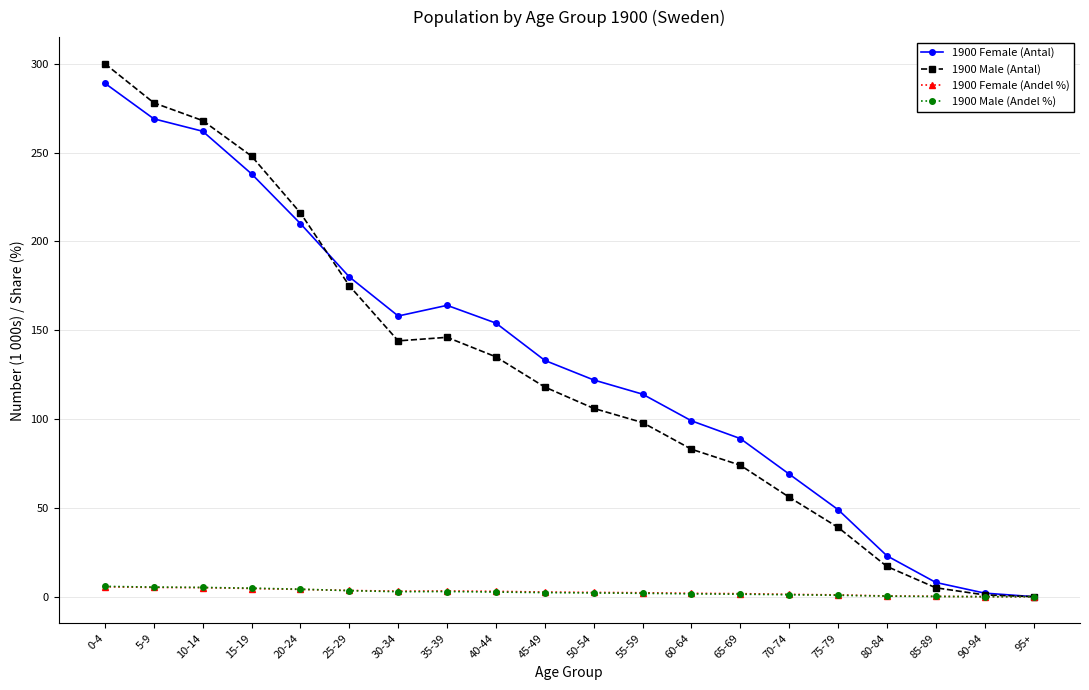

At which category is the sum across all series the highest?

0-4